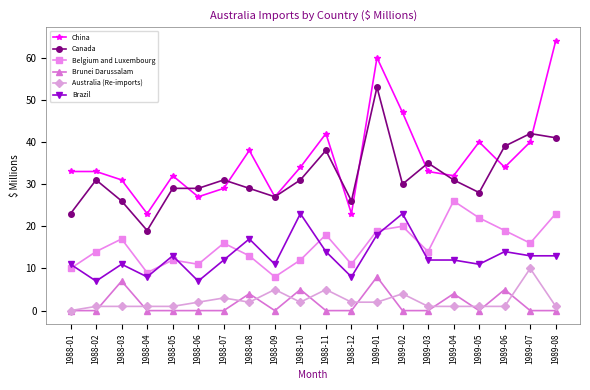

Is the value of Canada at 1989-02 greater than the value of China at 1988-09?

Yes